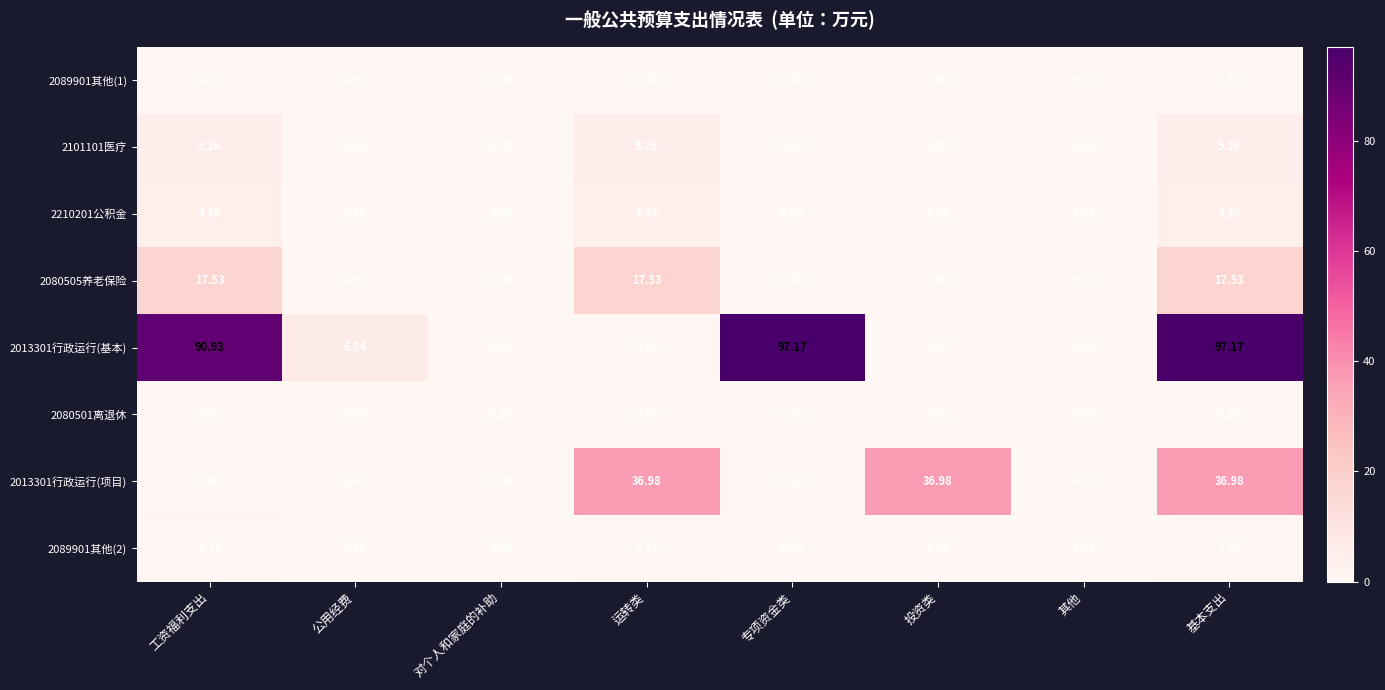

At which category is the sum across all series the highest?

基本支出